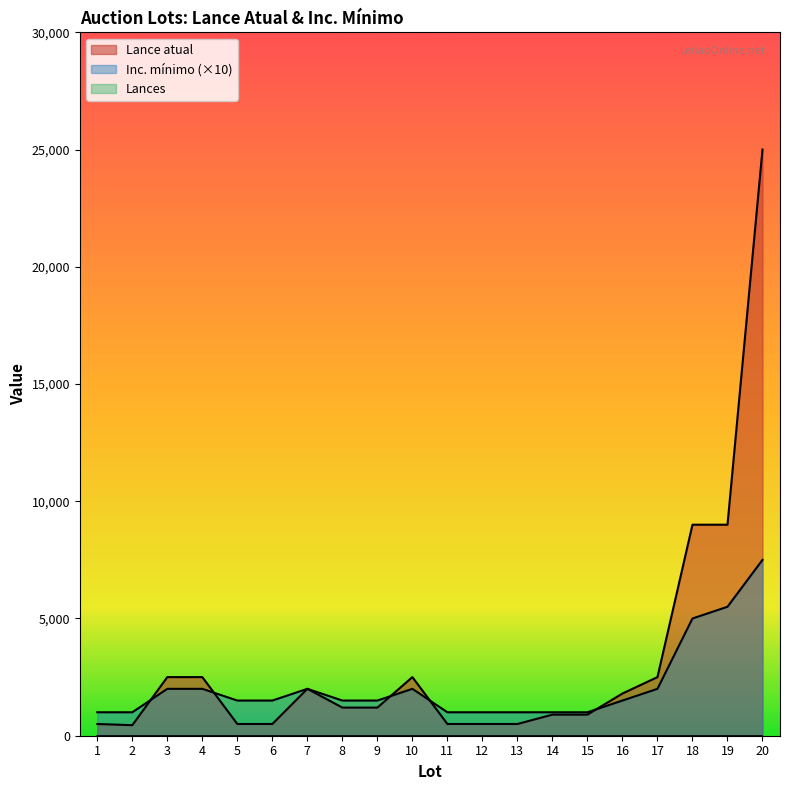

What is the average value of the Lance atual series?

3222